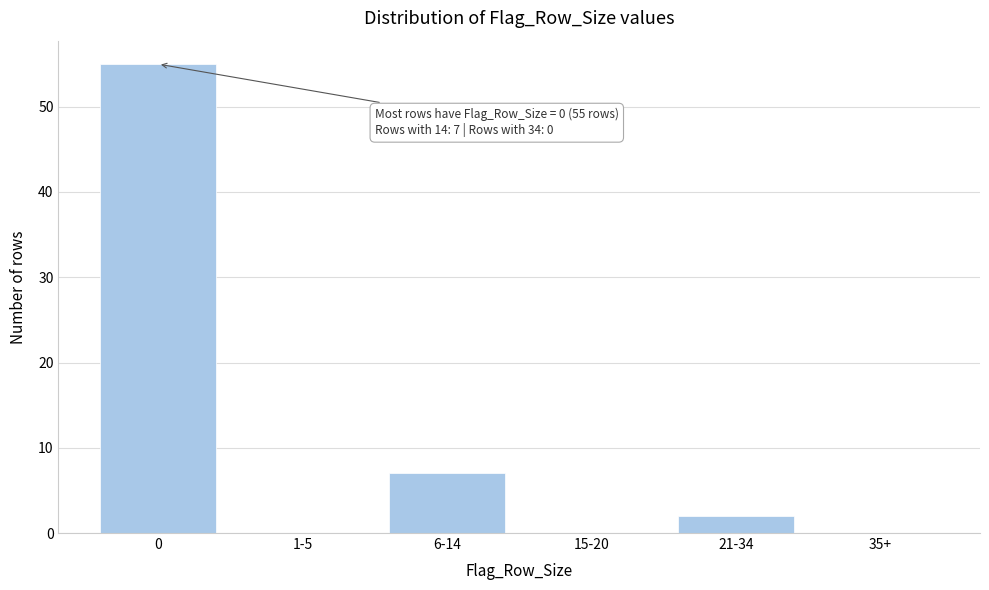

Reading left to right, transcribe all the data shown in this chart.

0=55	1-5=0	6-14=7	15-20=0	21-34=2	35+=0